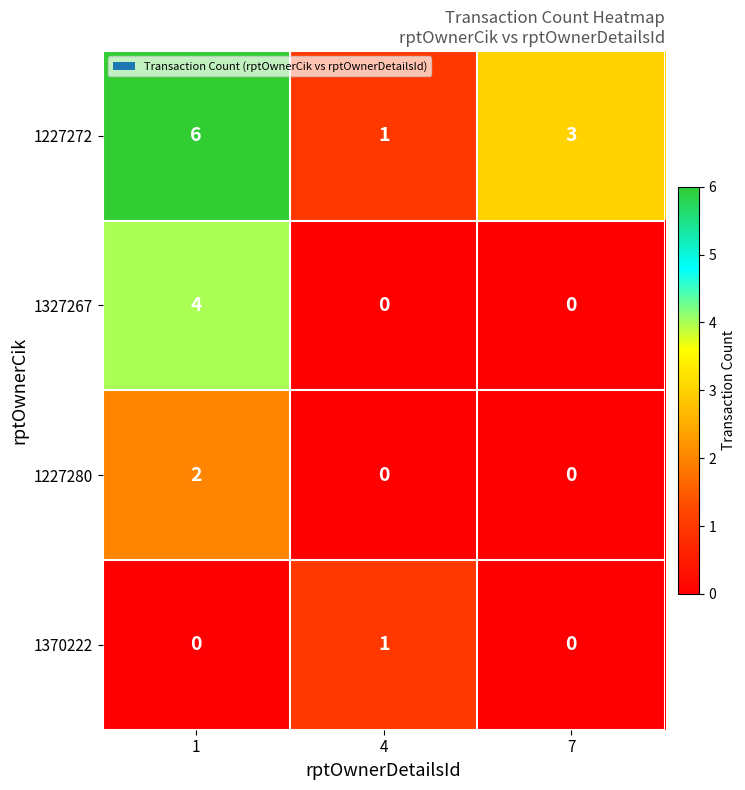

Which series changed the most between 1 and 7?

1327267